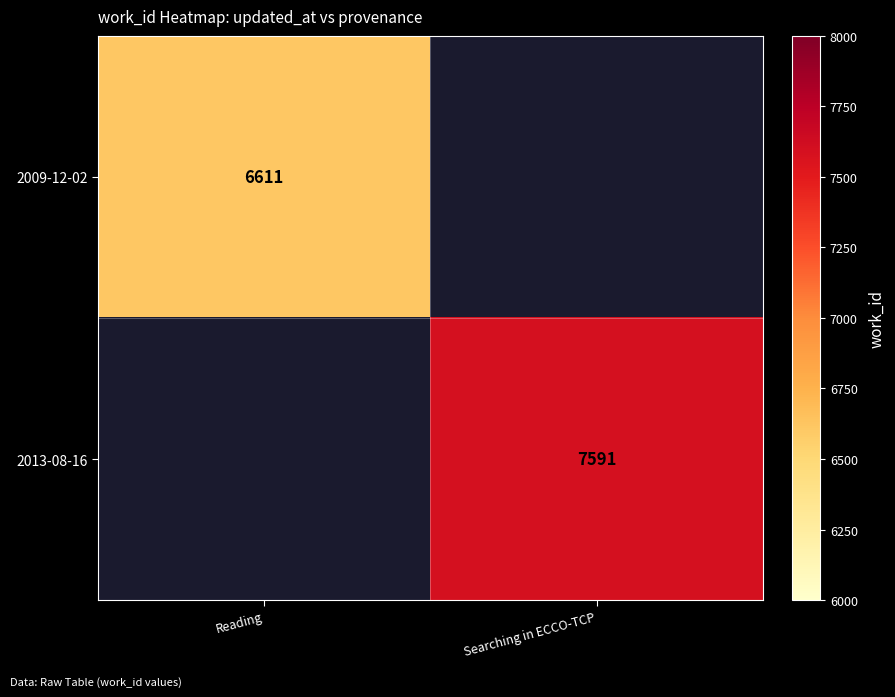

Is it true that 2013-08-16 equals 7591 at Searching in ECCO-TCP?

True